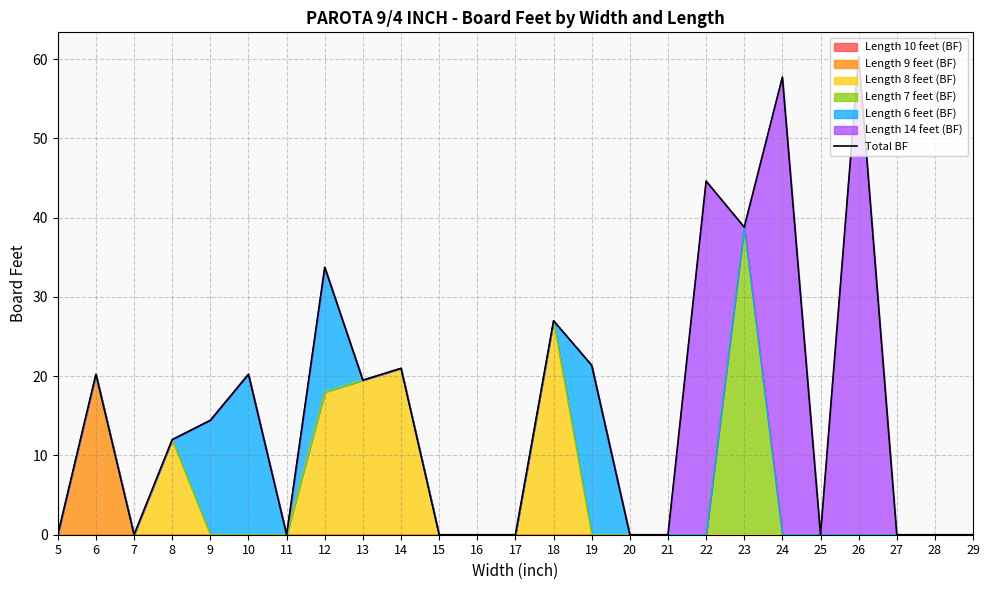

How many lines are shown in the chart?

1